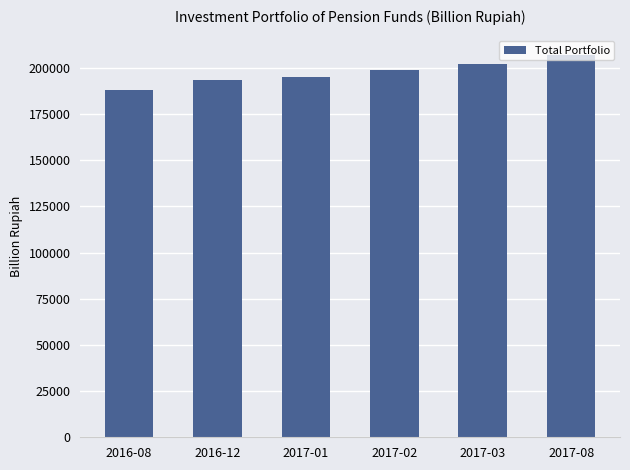

Are the bars grouped side by side (vs. stacked)?

No